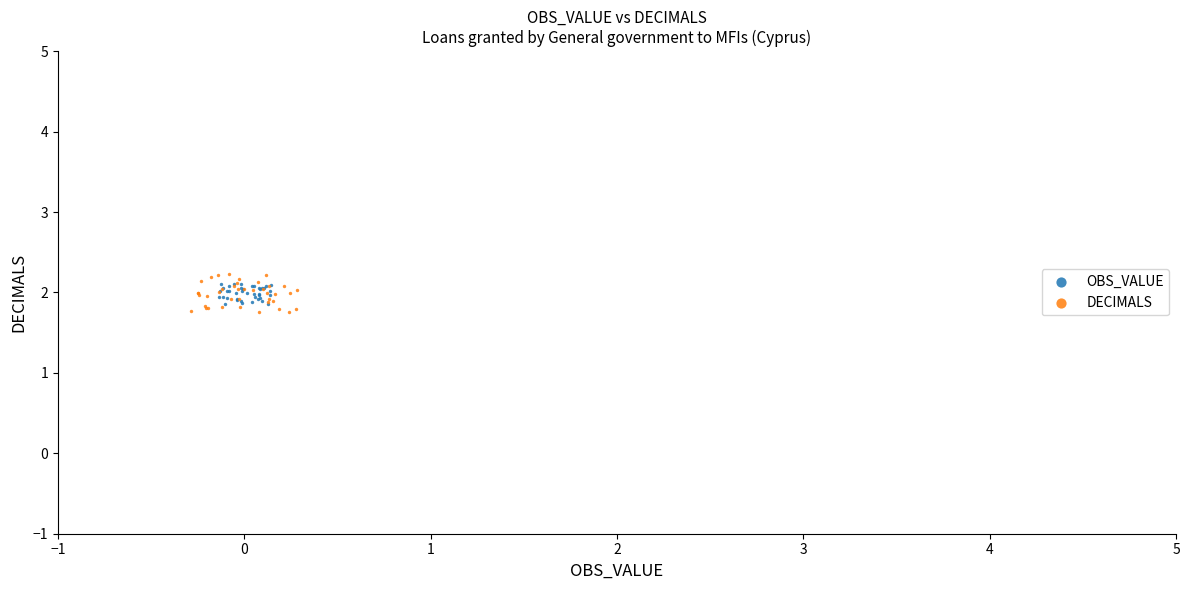

Which series reaches the minimum Y coordinate?

DECIMALS